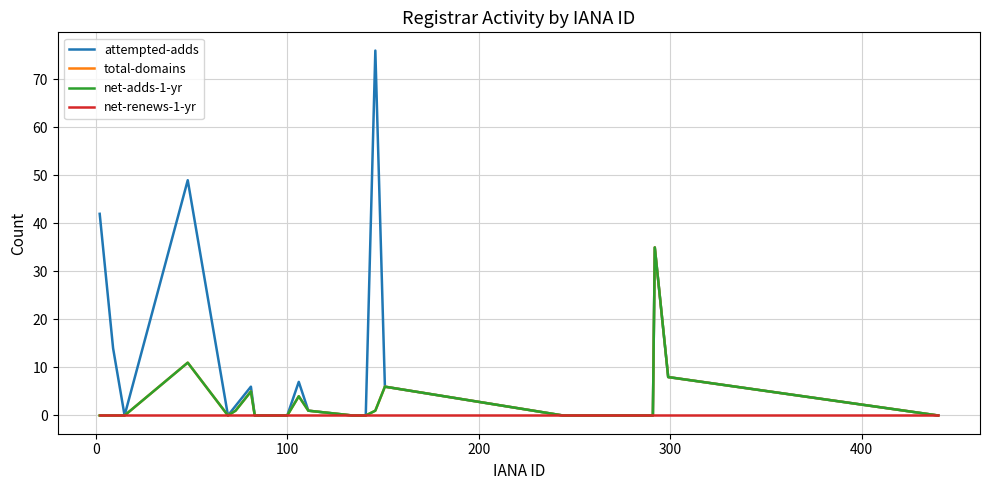

True or false: total-domains and net-adds-1-yr intersect in this chart.

False